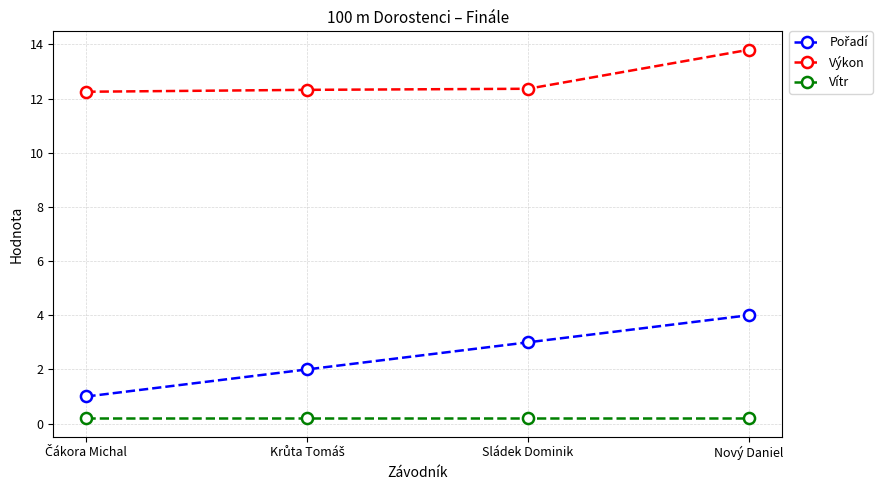

At which category is the sum across all series the highest?

Nový Daniel